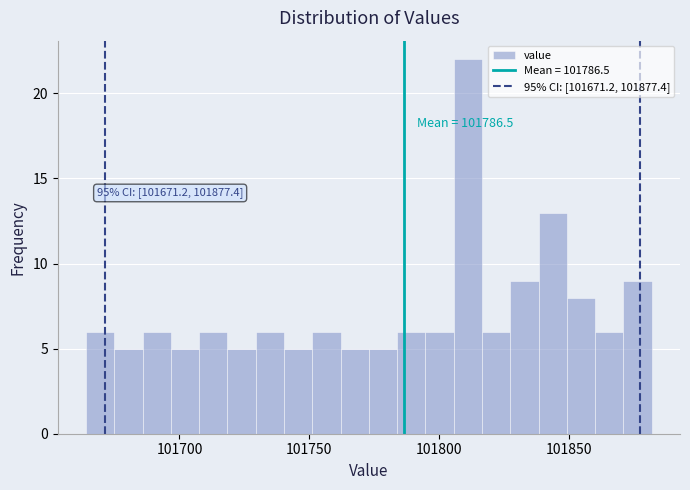

Around what value on the x-axis is the tallest bar? Give the approximate position of its centre, as read against the axis.

101810